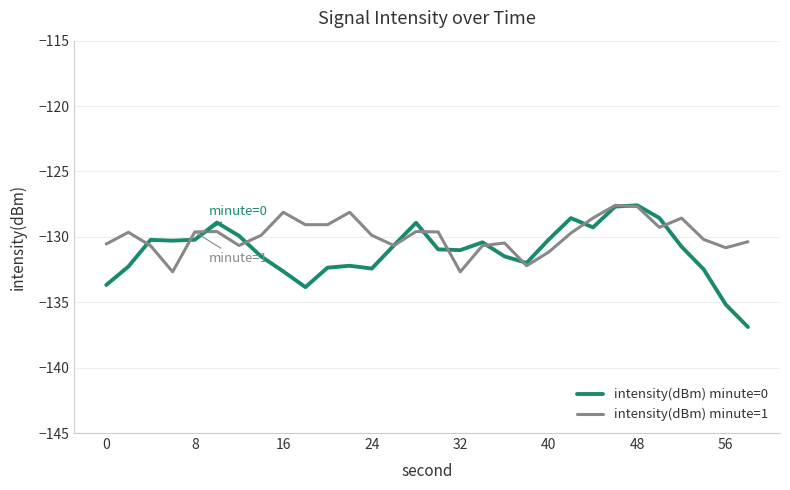

What is the lowest value of the intensity(dBm) minute=0 series?

-136.9